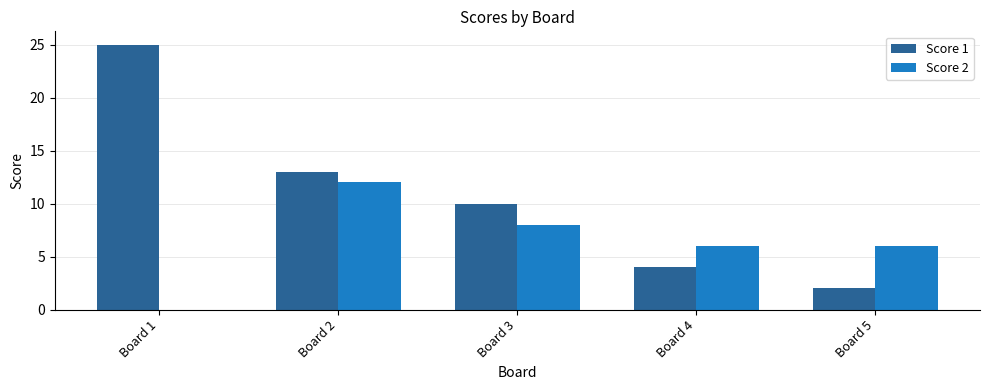

Is the value of Score 2 at Board 1 greater than the value of Score 1 at Board 2?

No